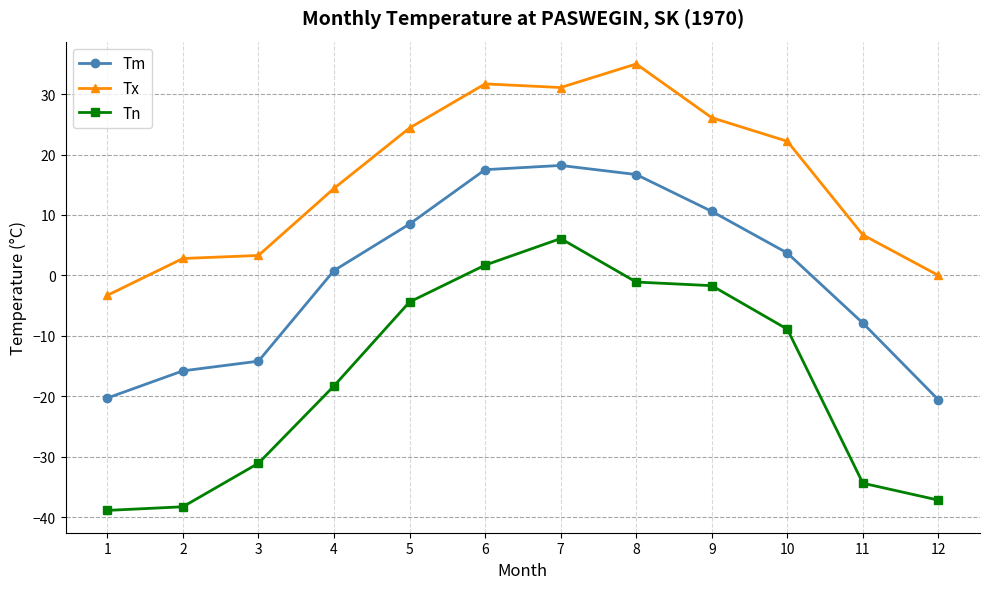

How many lines are shown in the chart?

3